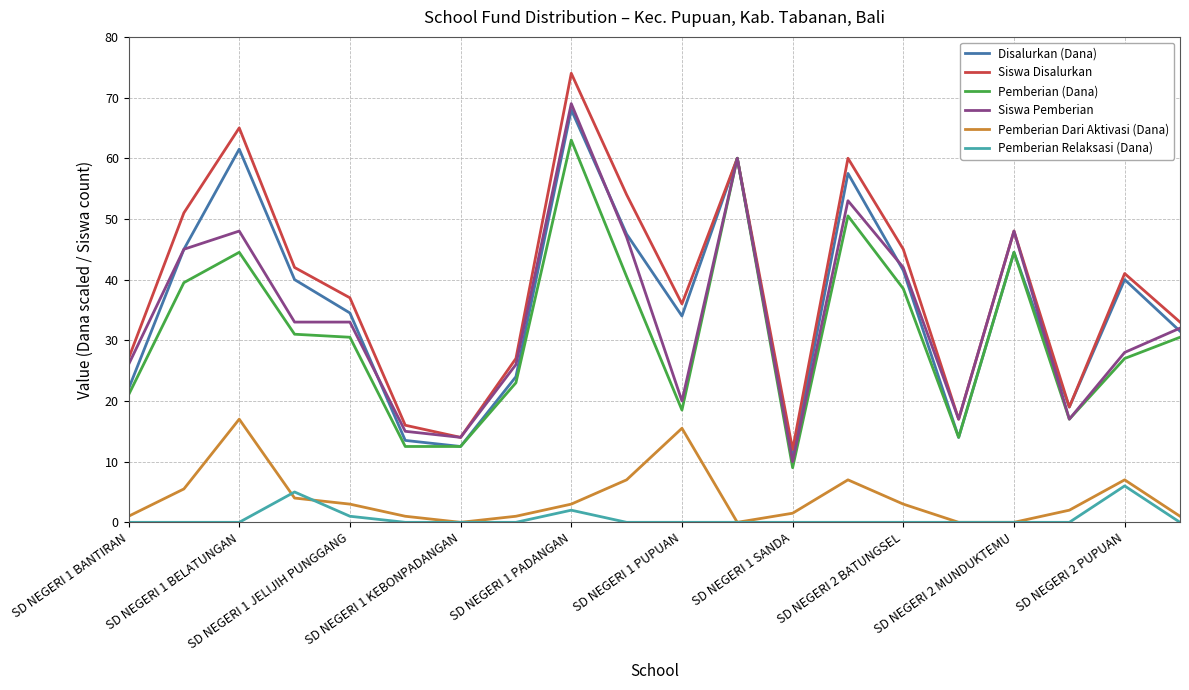

True or false: Pemberian Relaksasi (Dana) and Siswa Disalurkan intersect in this chart.

False